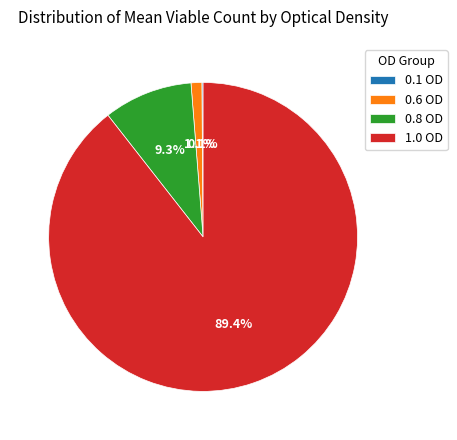

To the nearest percent, what is the combined percentage of 0.8 OD and 0.6 OD?

10%